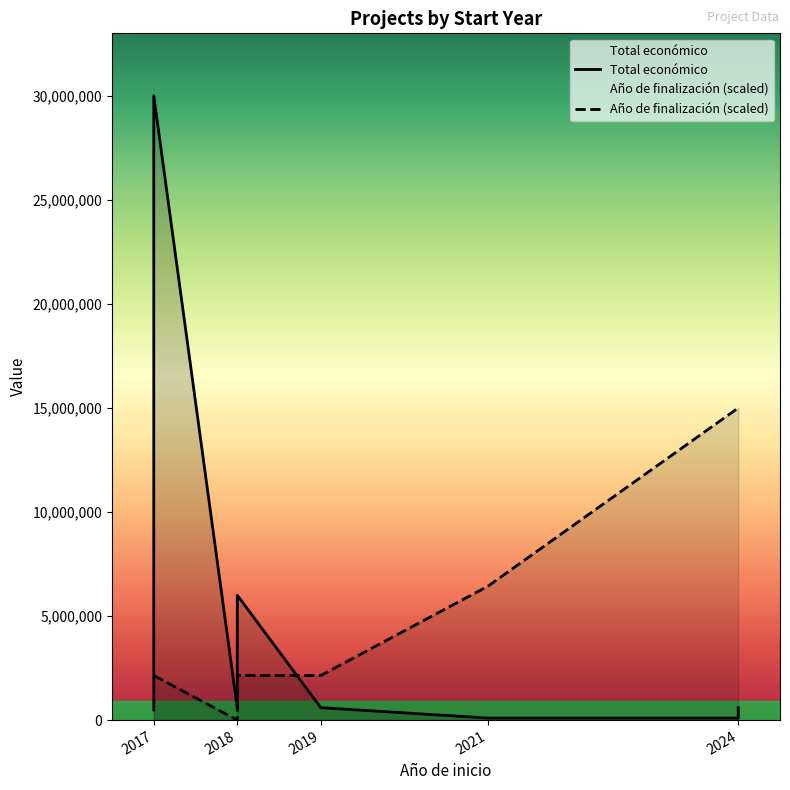

The value of Año de finalización (scaled) at 2024 is 14999764.0. True or false?

True